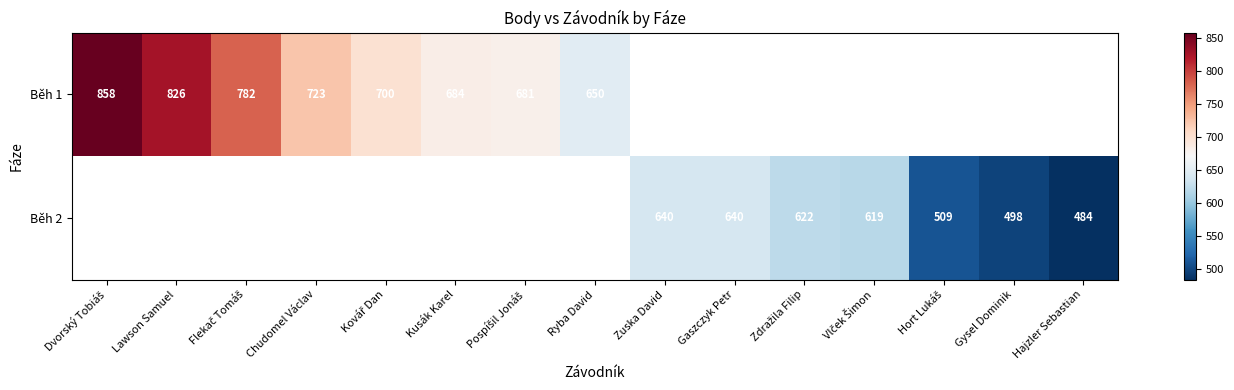

How many categories are shown in the chart?

15